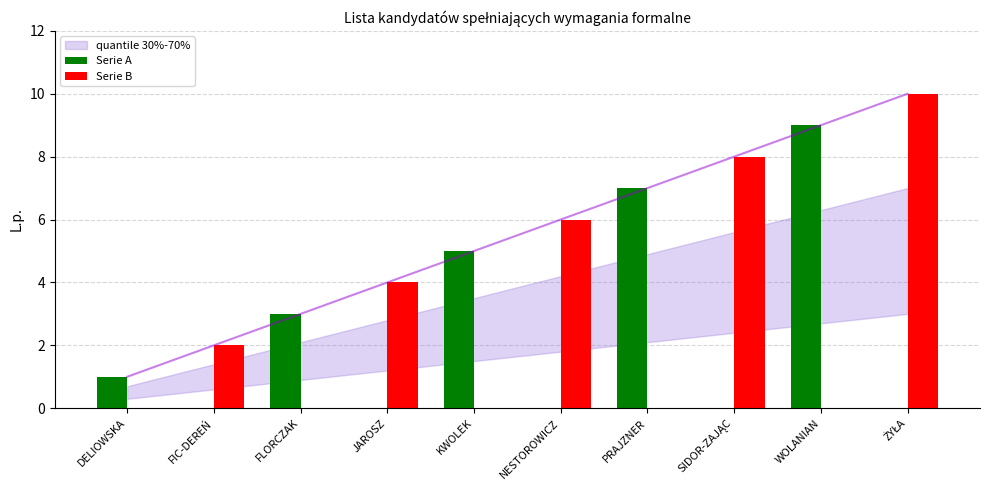

Count the number of categories in the chart.

10